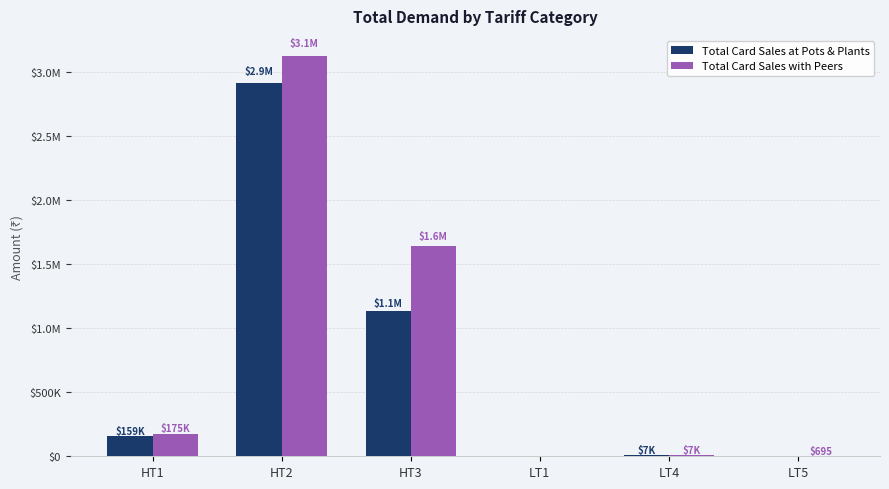

What is the sum of the Total Card Sales with Peers values at HT1 and LT1?

174559.0